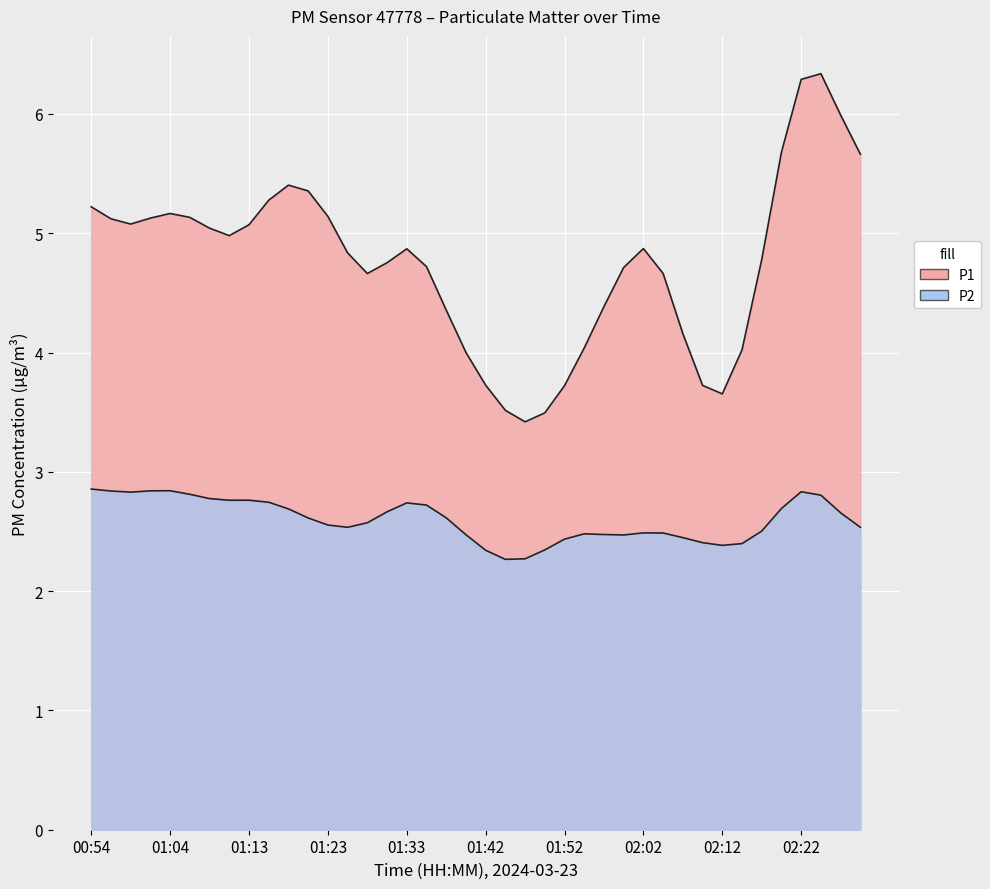

True or false: P1 and P2 intersect in this chart.

False